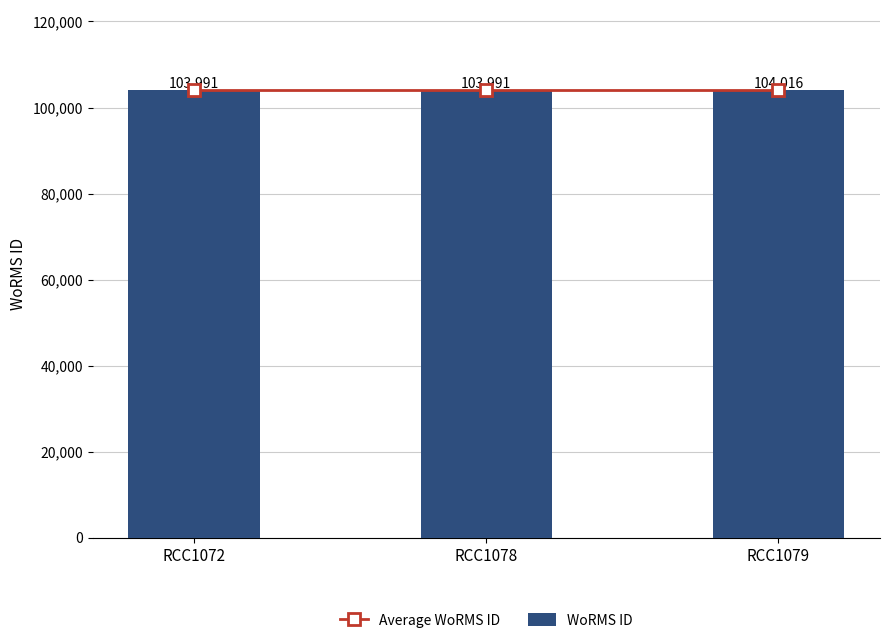

Reading right to left, extract all data points from this chart.

Average WoRMS ID: RCC1079=103999	RCC1078=103999	RCC1072=103999
WoRMS ID: RCC1079=104016	RCC1078=103991	RCC1072=103991